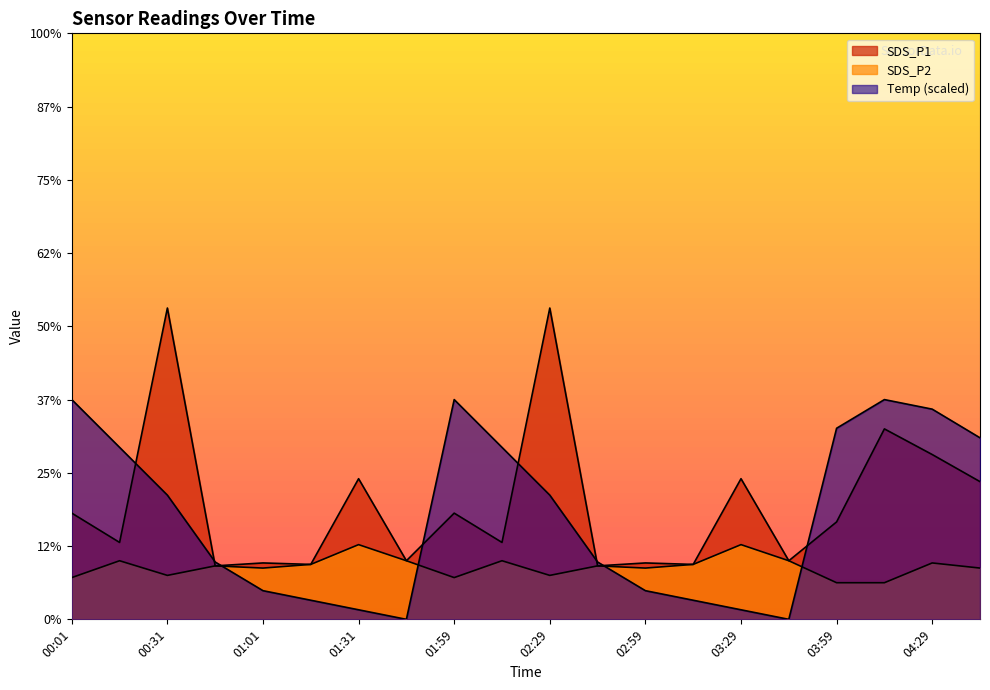

Which series has the largest total across all categories?

SDS_P1